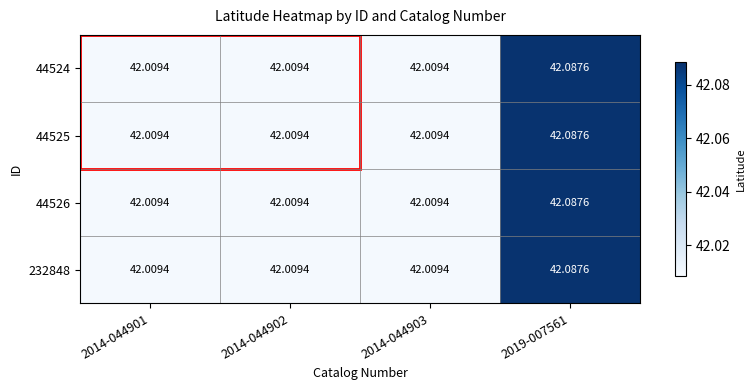

At how many categories does at least one series exceed 42?

4